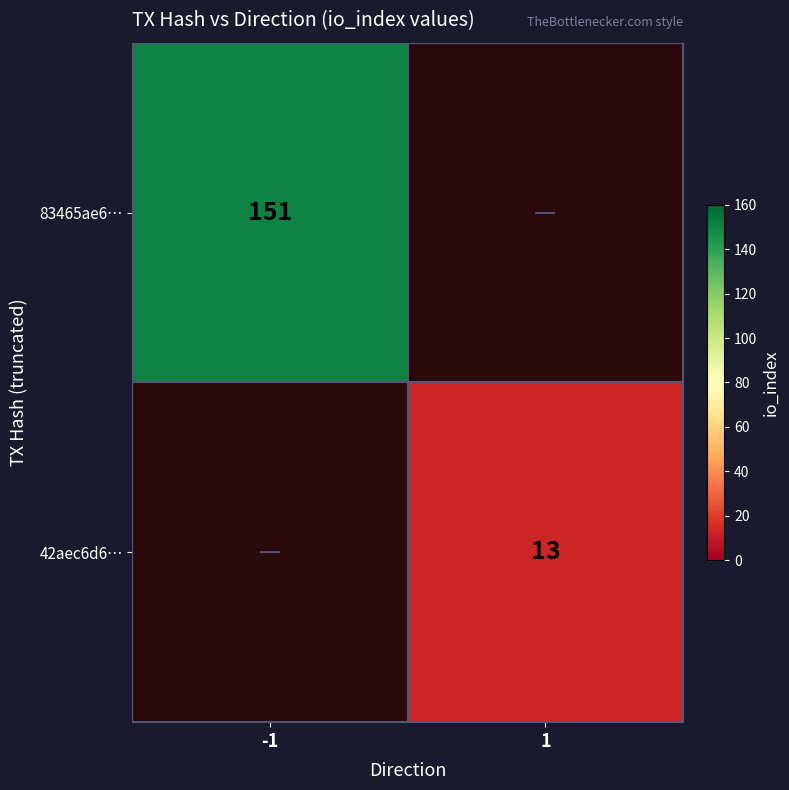

Is the value of 42aec6d6… at 1 greater than the value of 83465ae6… at -1?

No